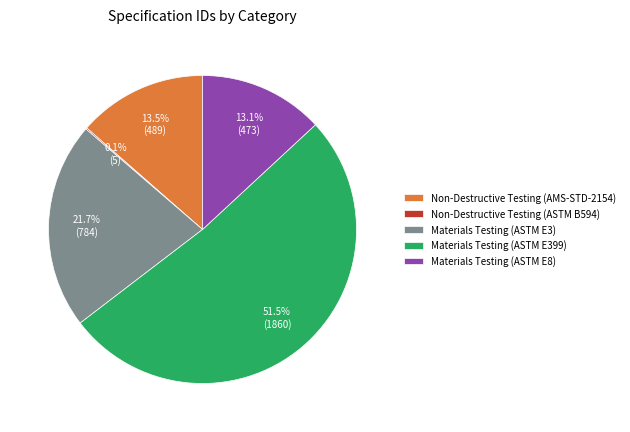

What is the largest slice in the pie chart?

Materials Testing (ASTM E399)